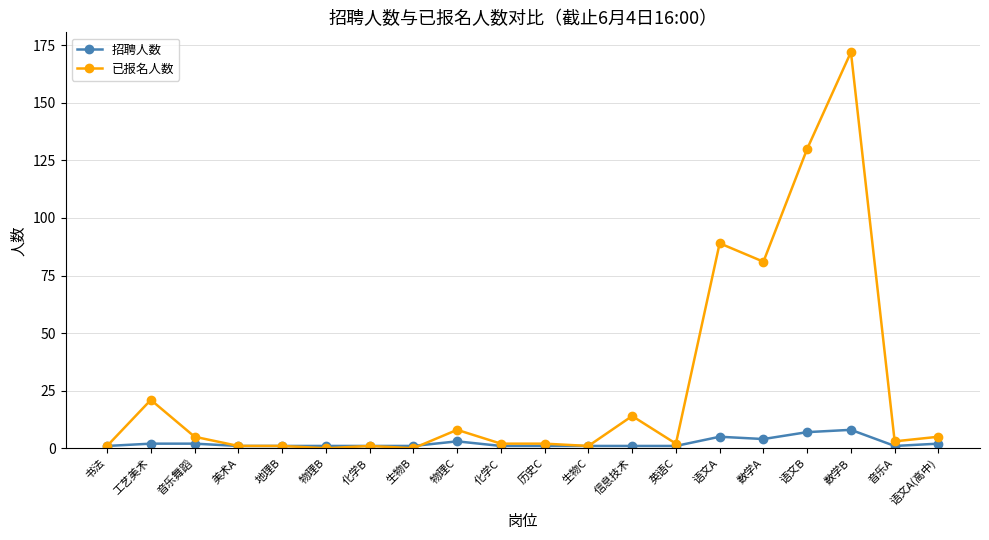

What is the difference between the highest and lowest values at 物理B?

1